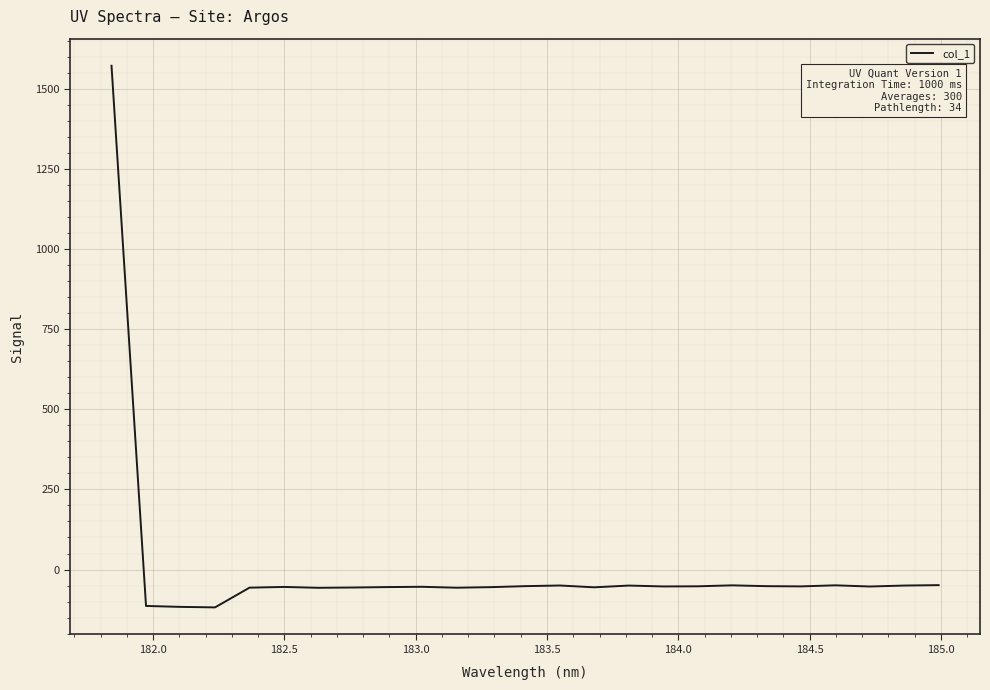

What is the smallest value displayed?

-118.0